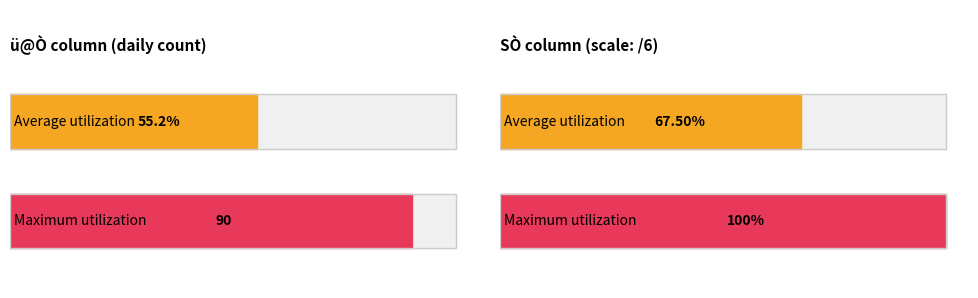

Rank the series by their average value, from highest to lowest.

Maximum utilization, Average utilization